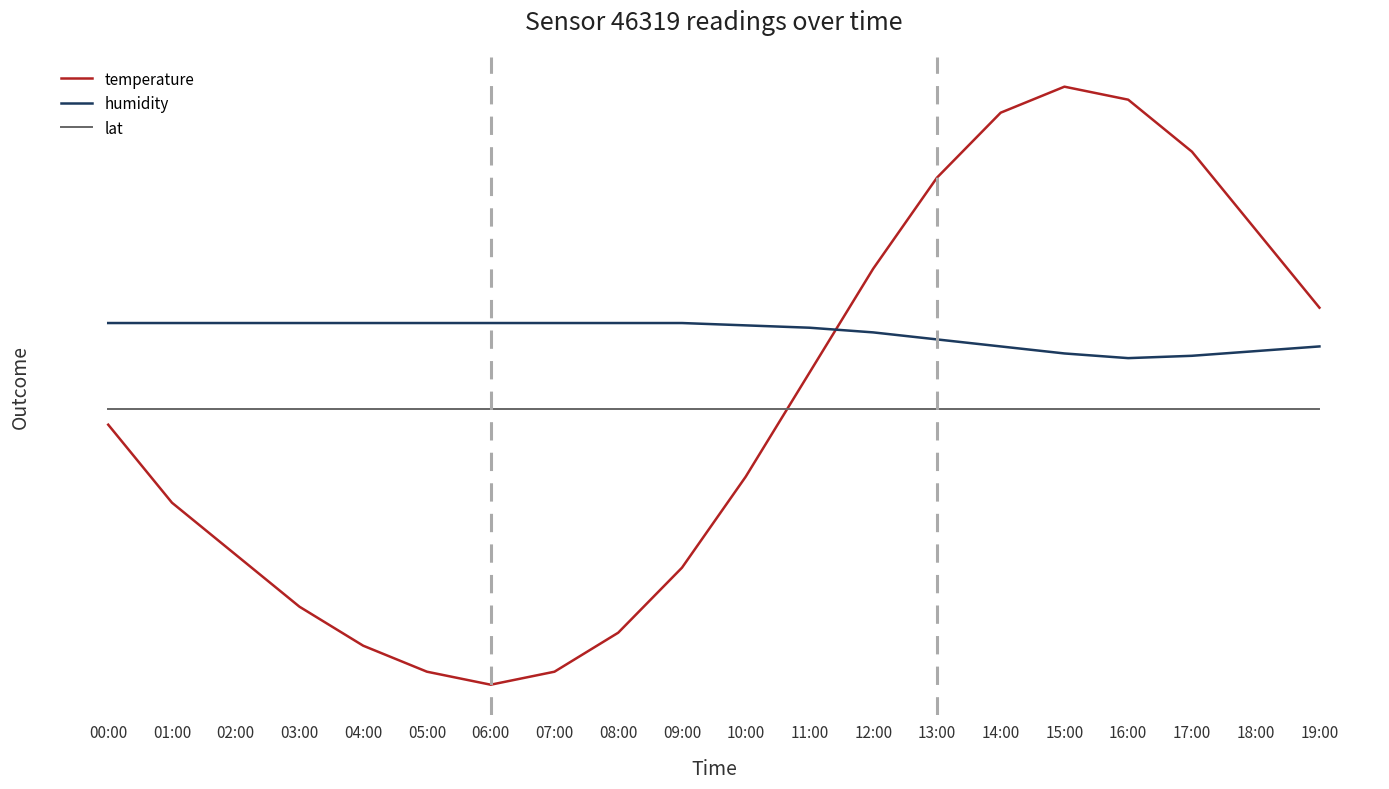

What is the total value across all series at 18:00?

53.8